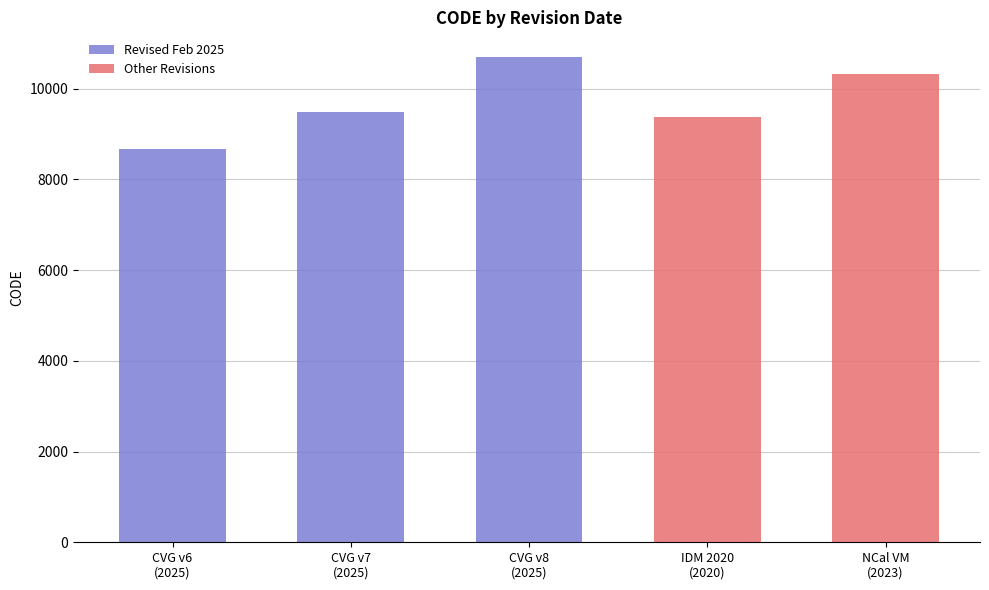

What is the maximum value shown in the chart?

10707